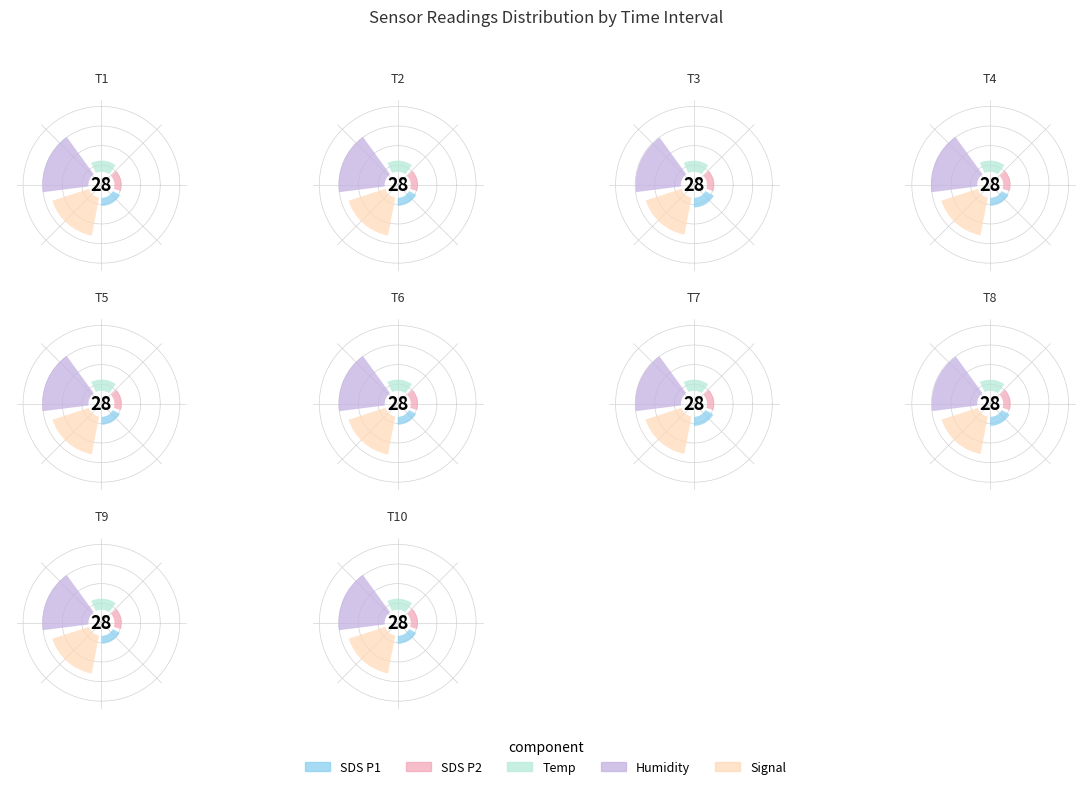

Does 00:28 represent more than half of the total?

No